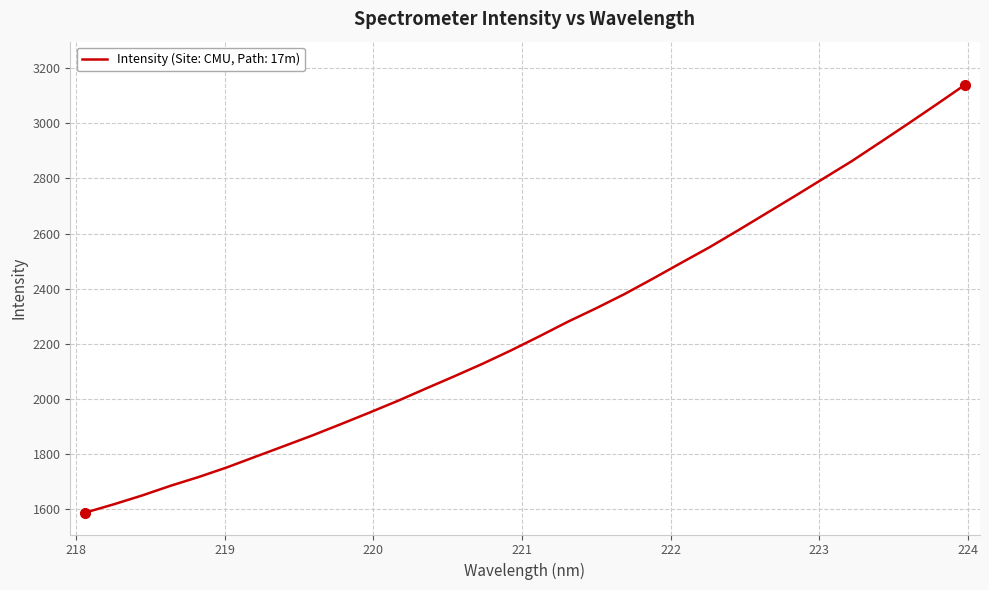

What is the smallest value displayed?

1587.3